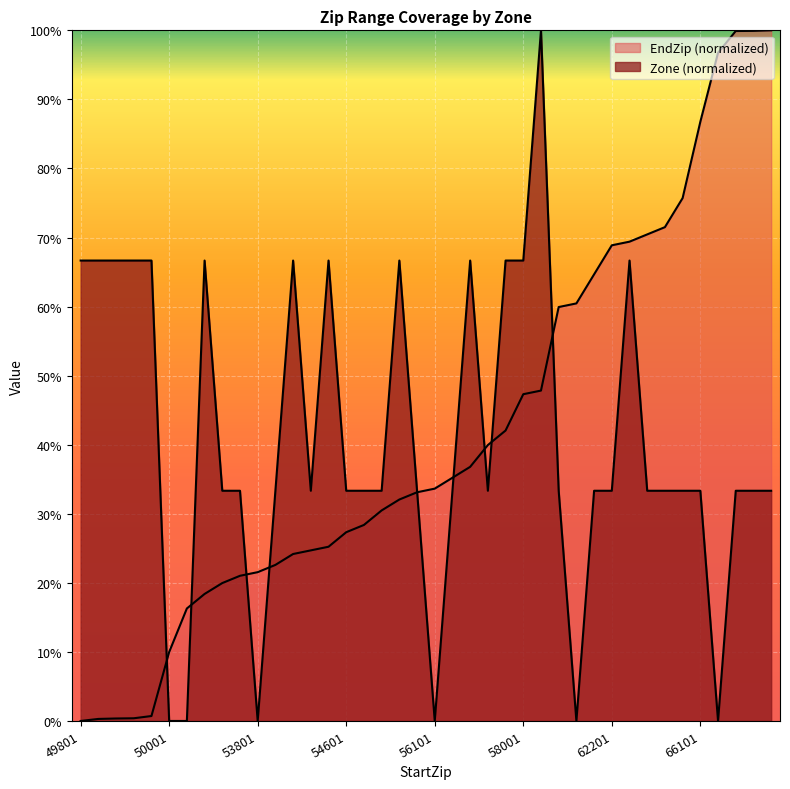

At how many categories does at least one series exceed 66?

23